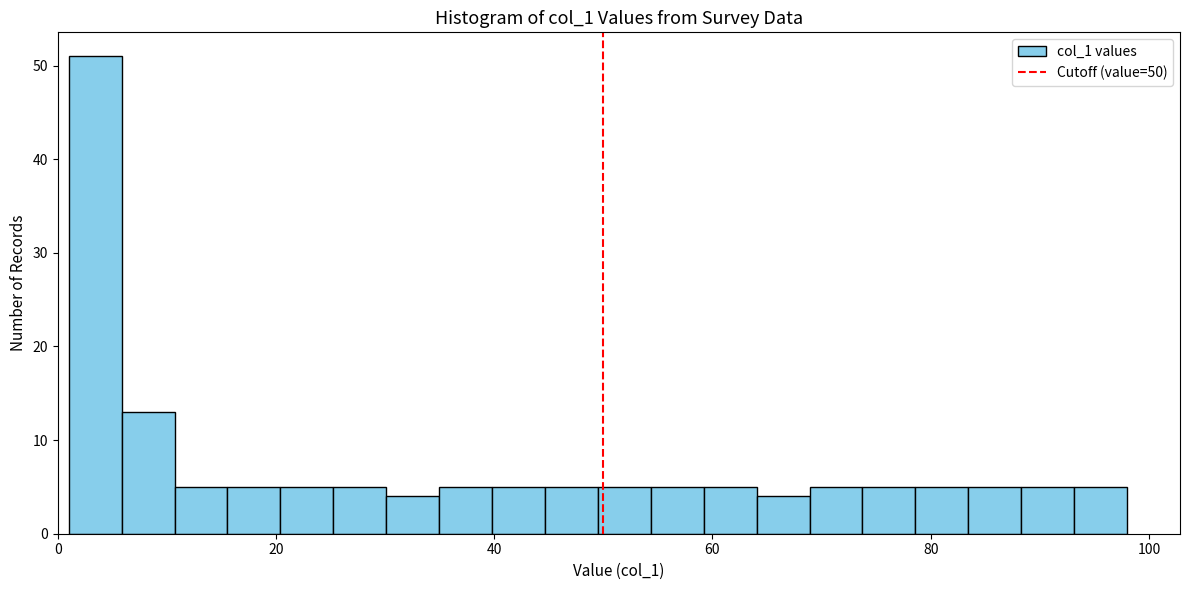

Read against the x-axis, roughly where is the centre of the tallest bar?

4